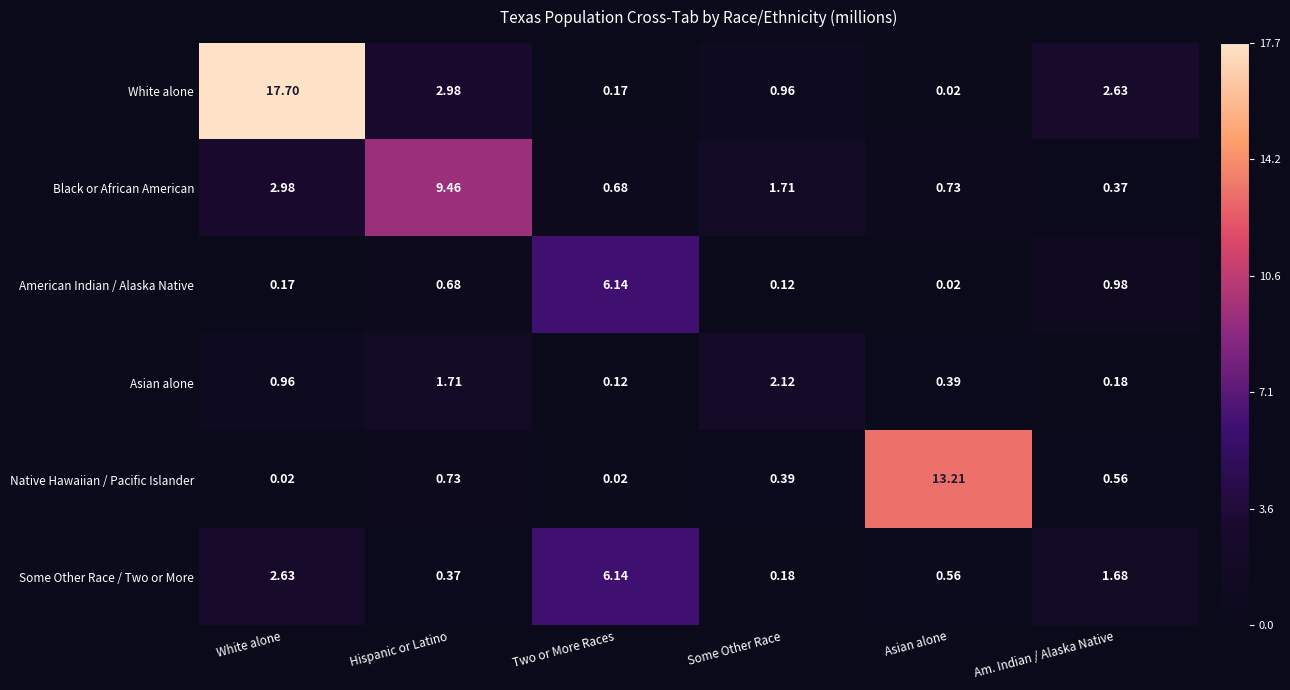

Which series has the largest total across all categories?

White alone